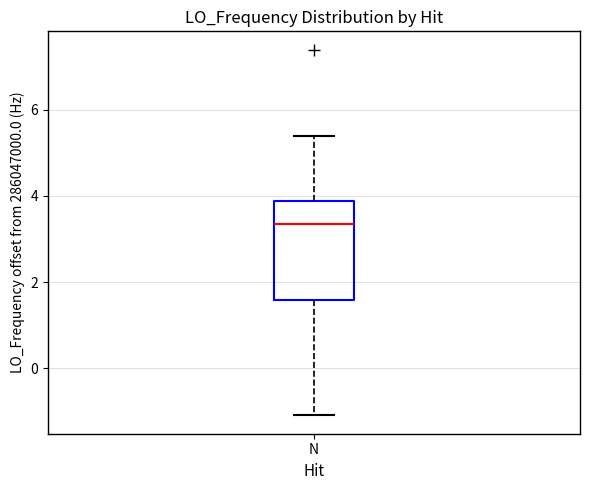

Where does the median line of the box for N sit on the y-axis? The values are not printed on the chart, so give them approximately, as read against the axis.

3.4